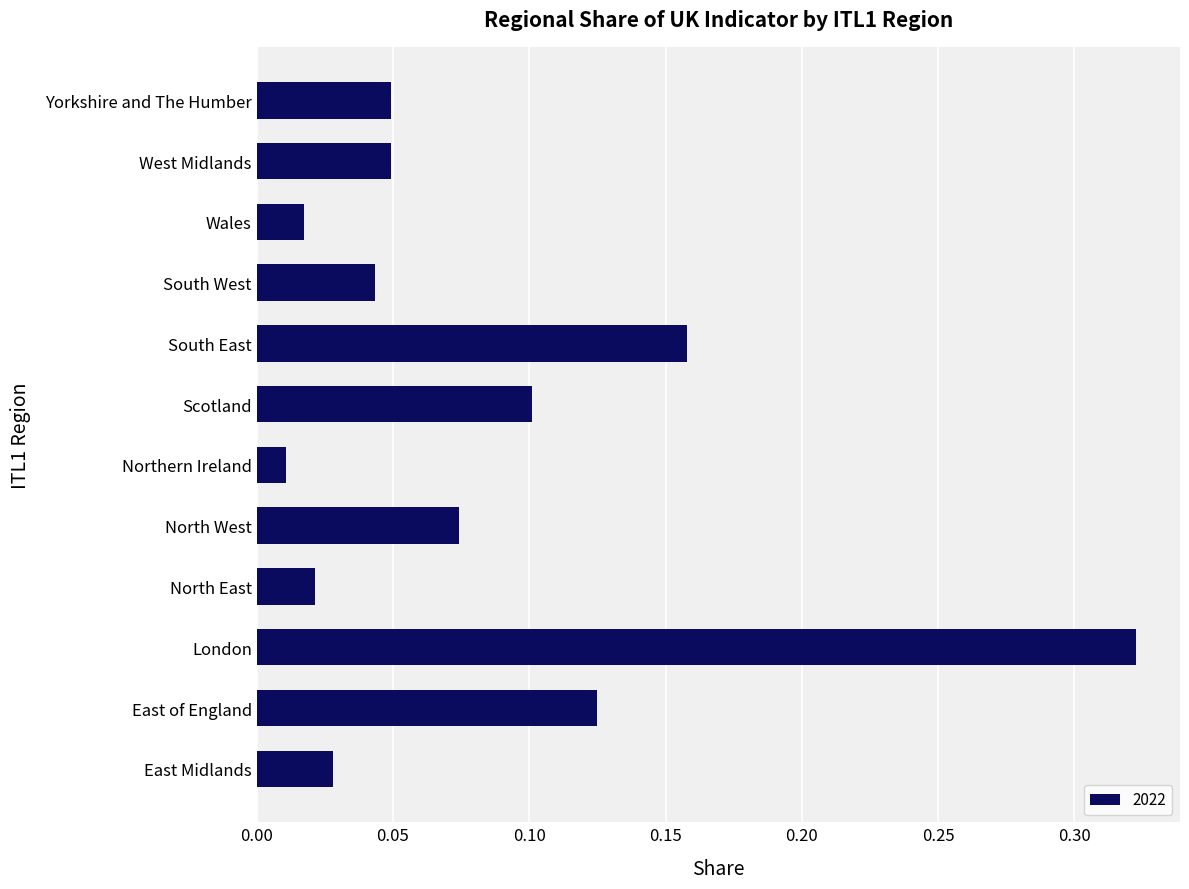

Between North West and Wales, which is larger?

North West